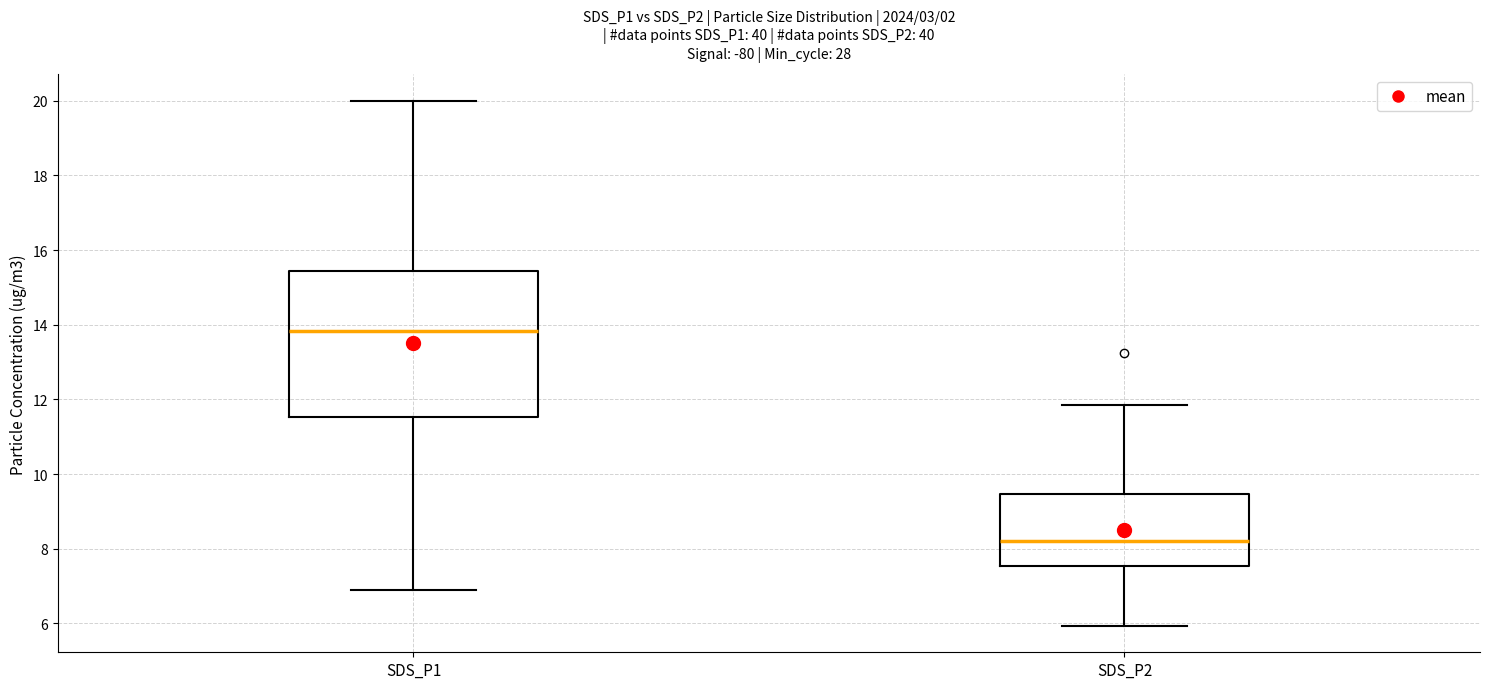

Which box has the lowest median line?

SDS_P2